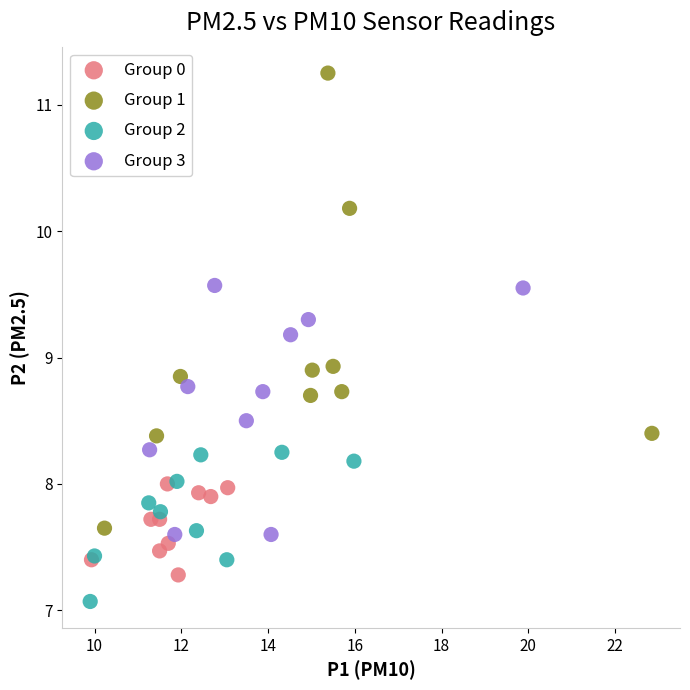

What are all the series names shown in the legend?

Group 0, Group 1, Group 2, Group 3